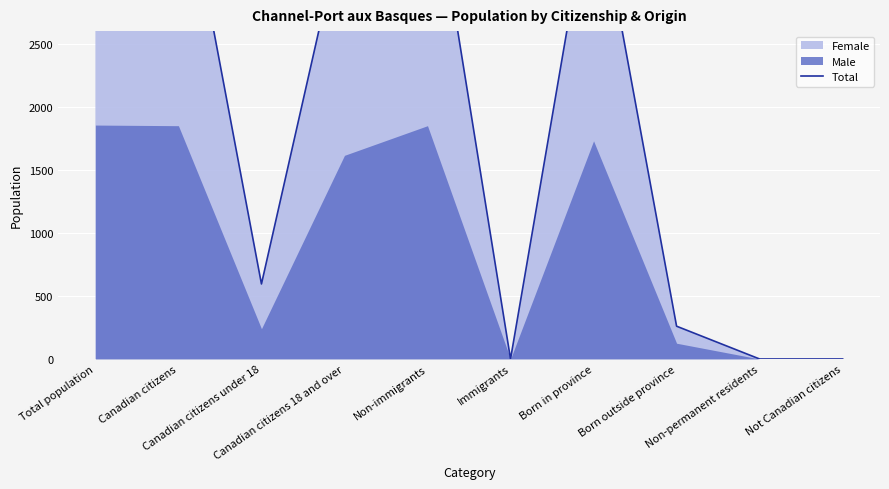

Is it true that the value at Non-permanent residents is 1544?

False